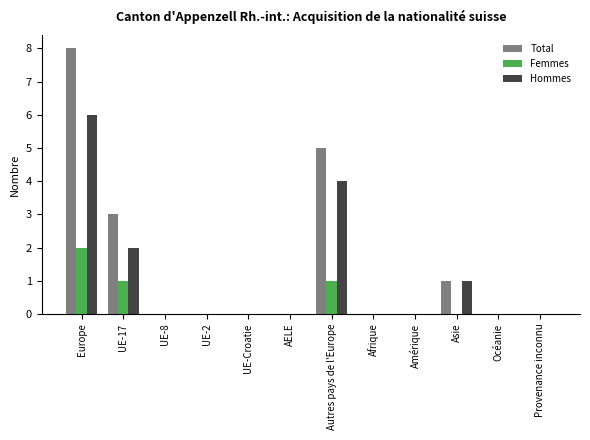

Count the number of data series in this chart.

3